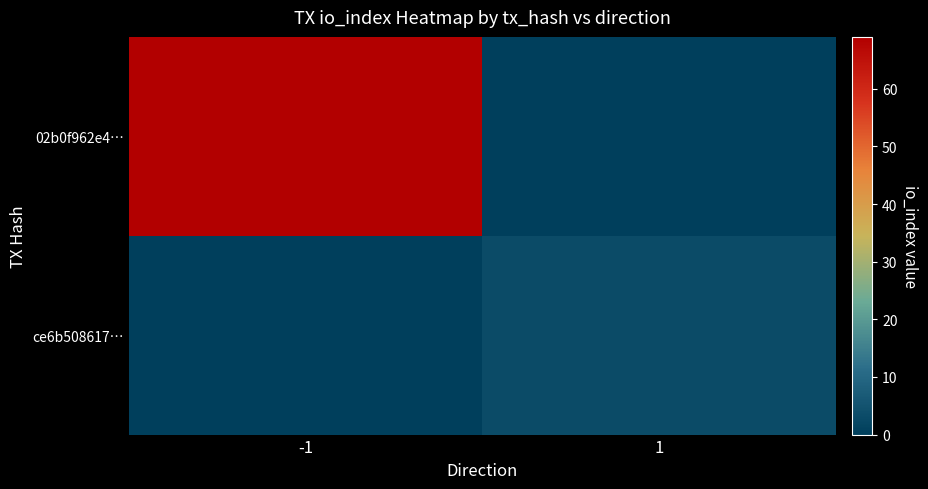

Reading left to right, transcribe all the data shown in this chart.

02b0f962e4…: -1=69	1=0
ce6b508617…: -1=0	1=3